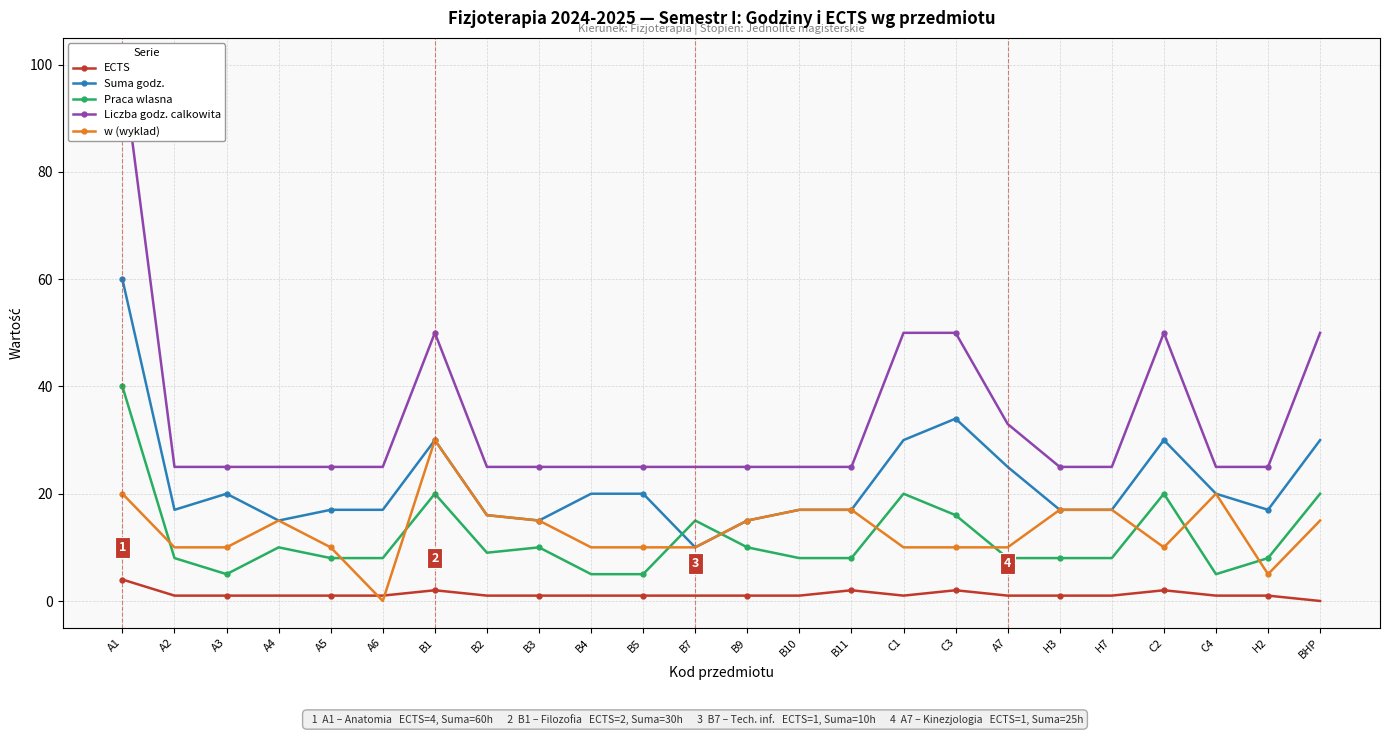

How many categories are shown in the chart?

24